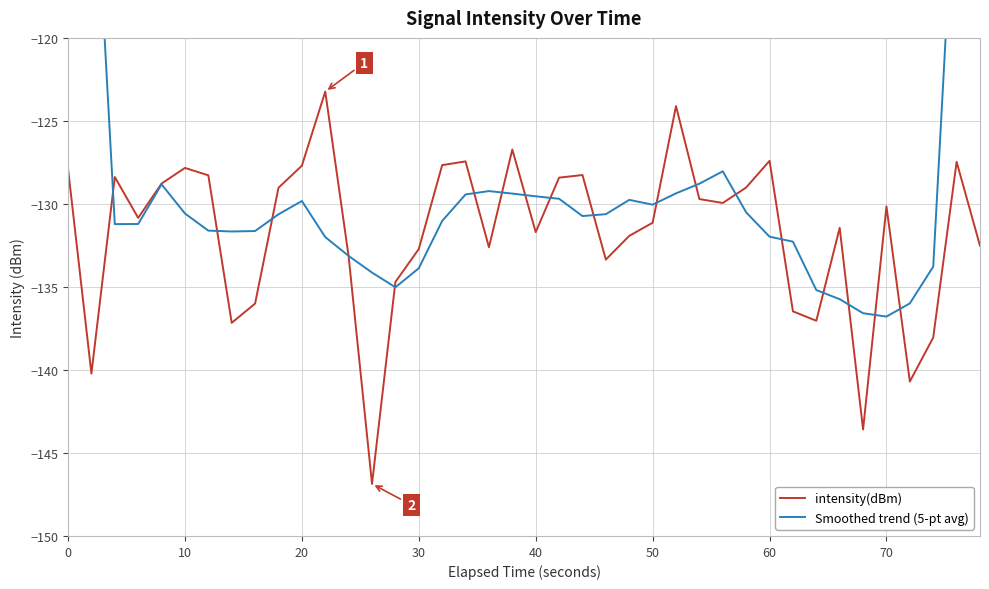

Is it true that intensity(dBm) equals -132.7 at 30?

True